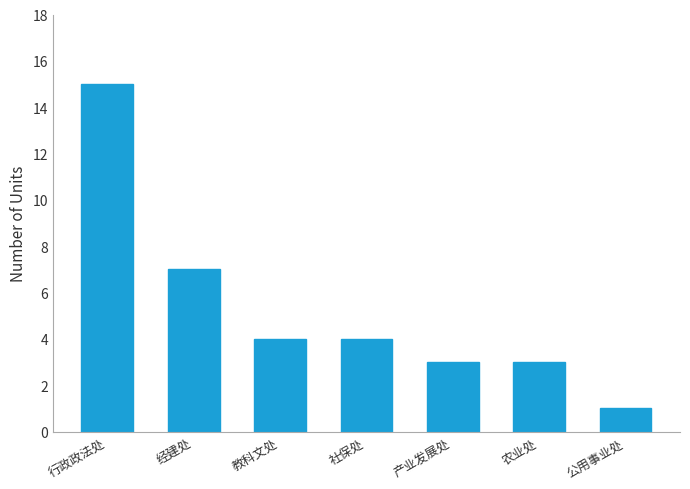

How many values are below 4?

3